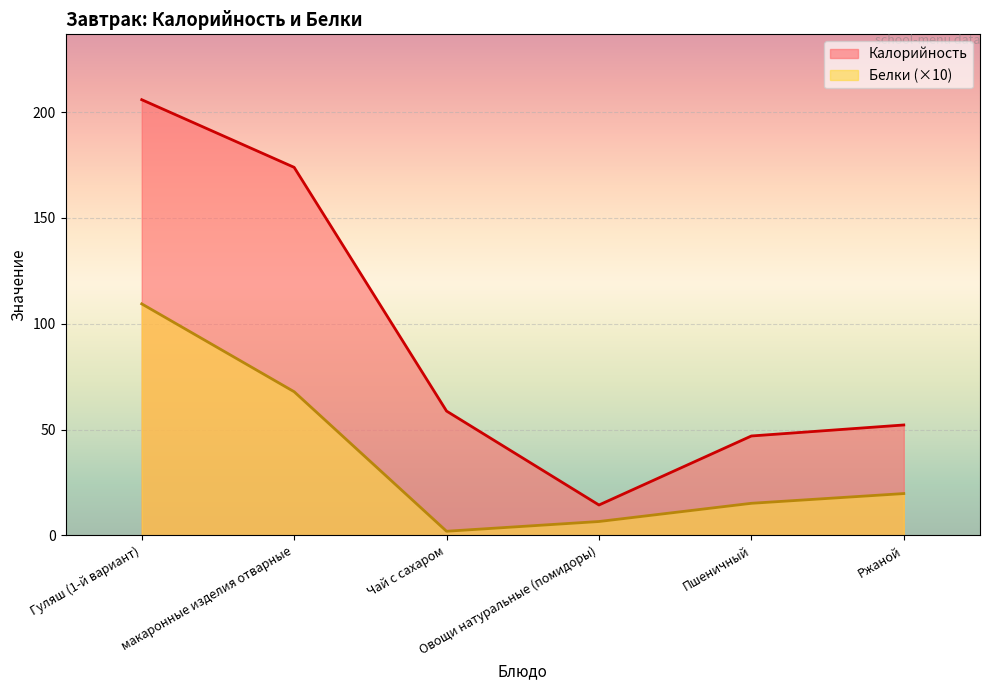

At which category is the sum across all series the highest?

Гуляш (1-й вариант)